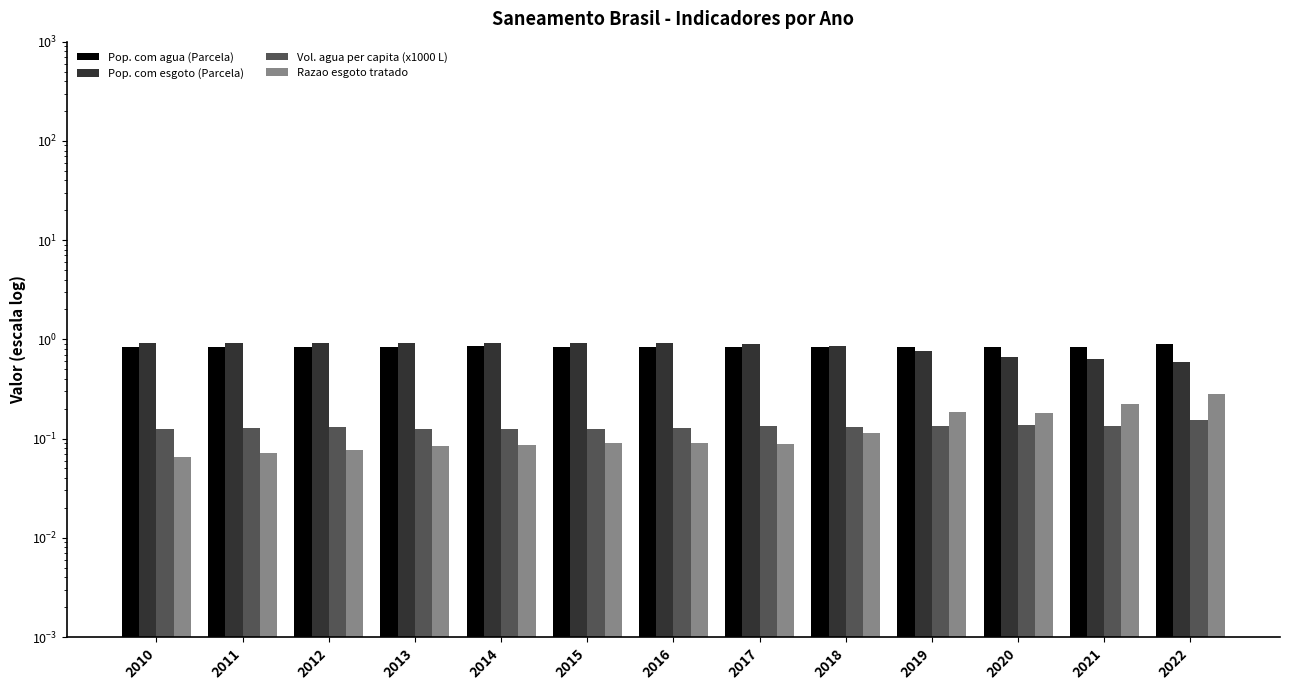

How many bars are there in total?

52